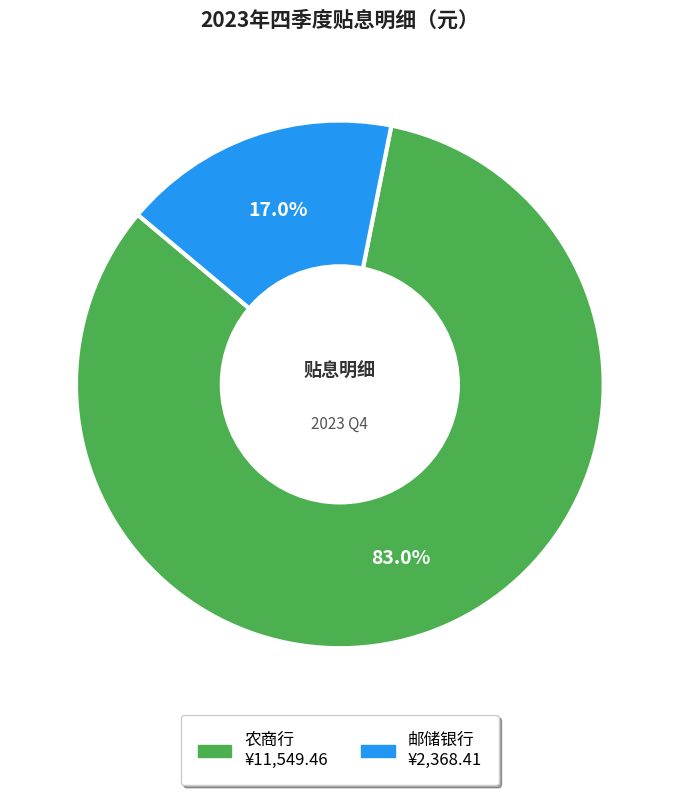

Is there any slice that represents more than half of the pie?

Yes